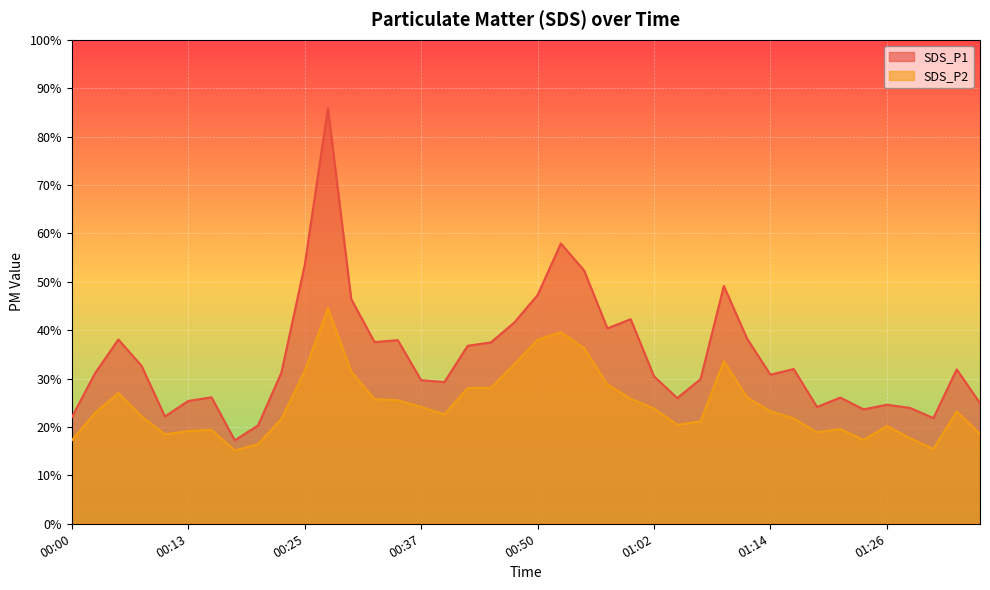

Read the SDS_P1 value at 01:29.

23.9